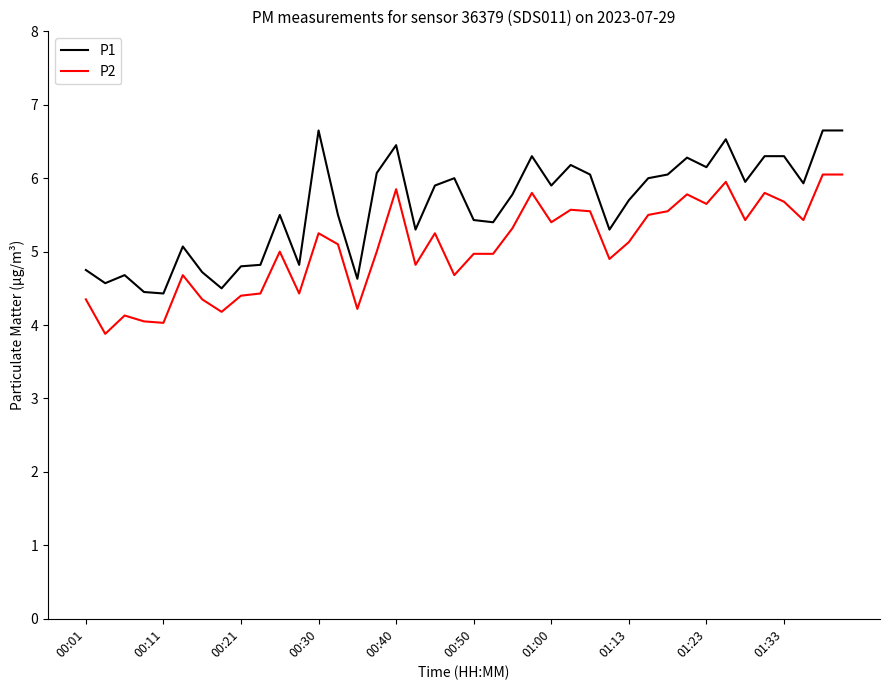

List the series in order of their overall mean, lowest first.

P2, P1